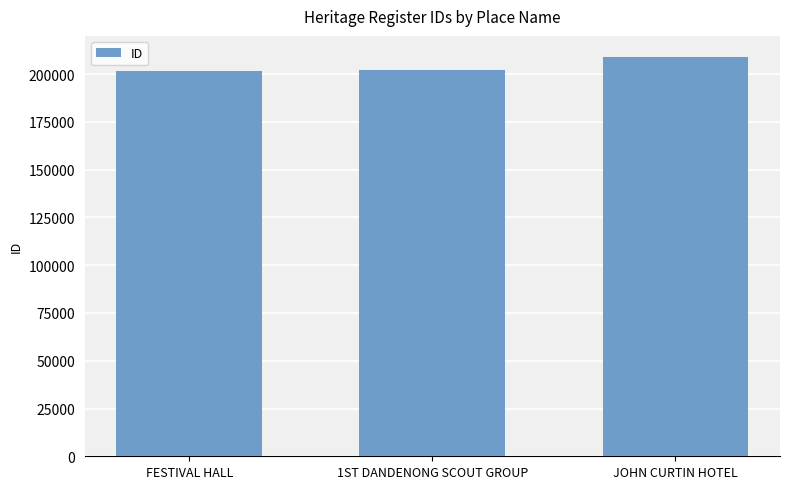

What is the label of the 2nd bar from the right?

1ST DANDENONG SCOUT GROUP